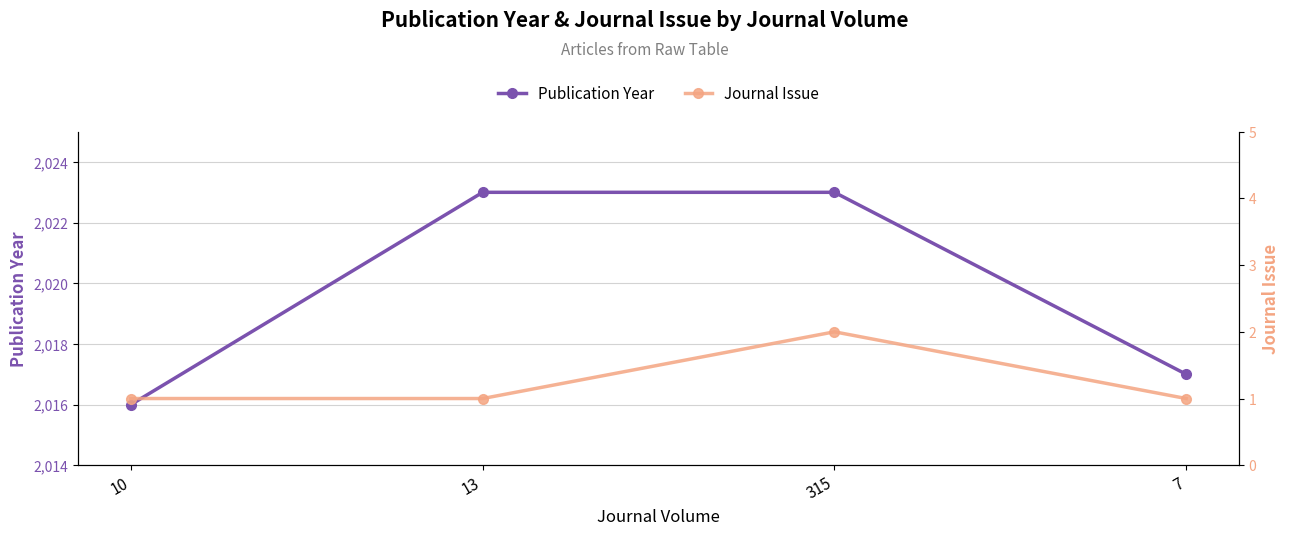

True or false: Journal Issue and Publication Year cross at least once.

False